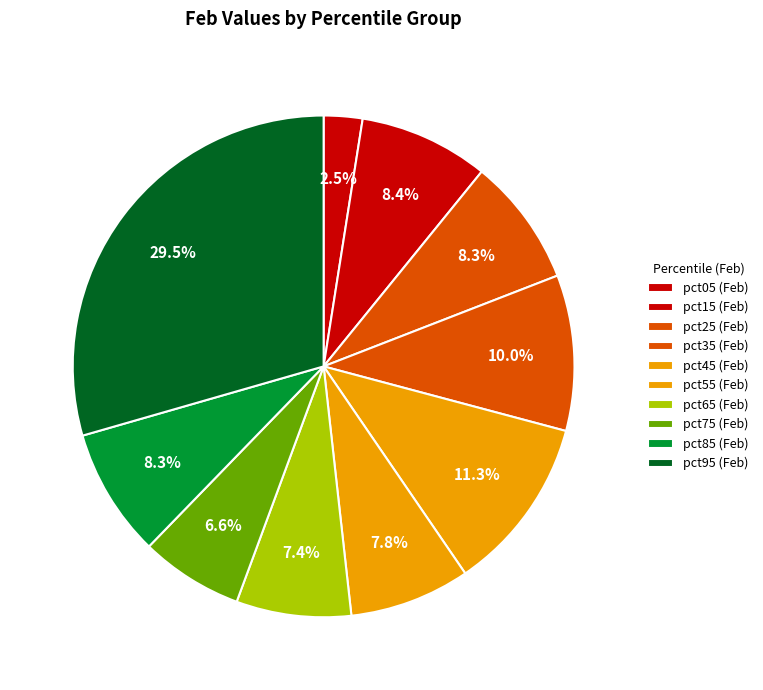

Combined, do pct85 and pct65 account for over 50%?

No